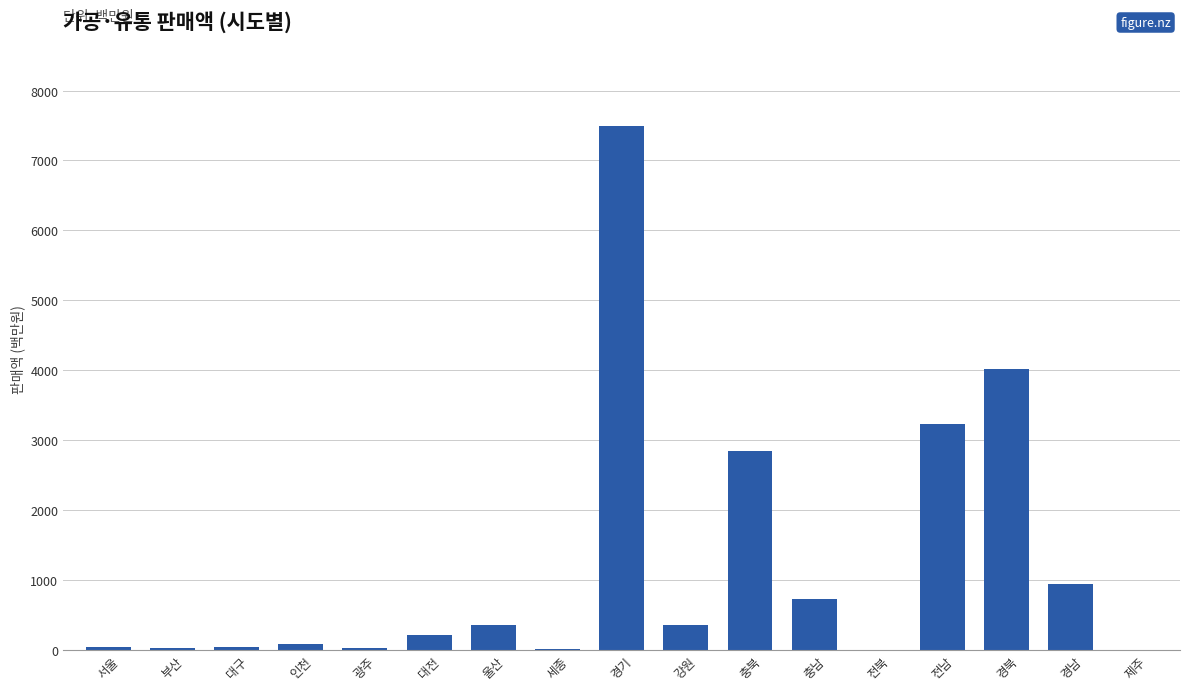

Are the bars horizontal?

No